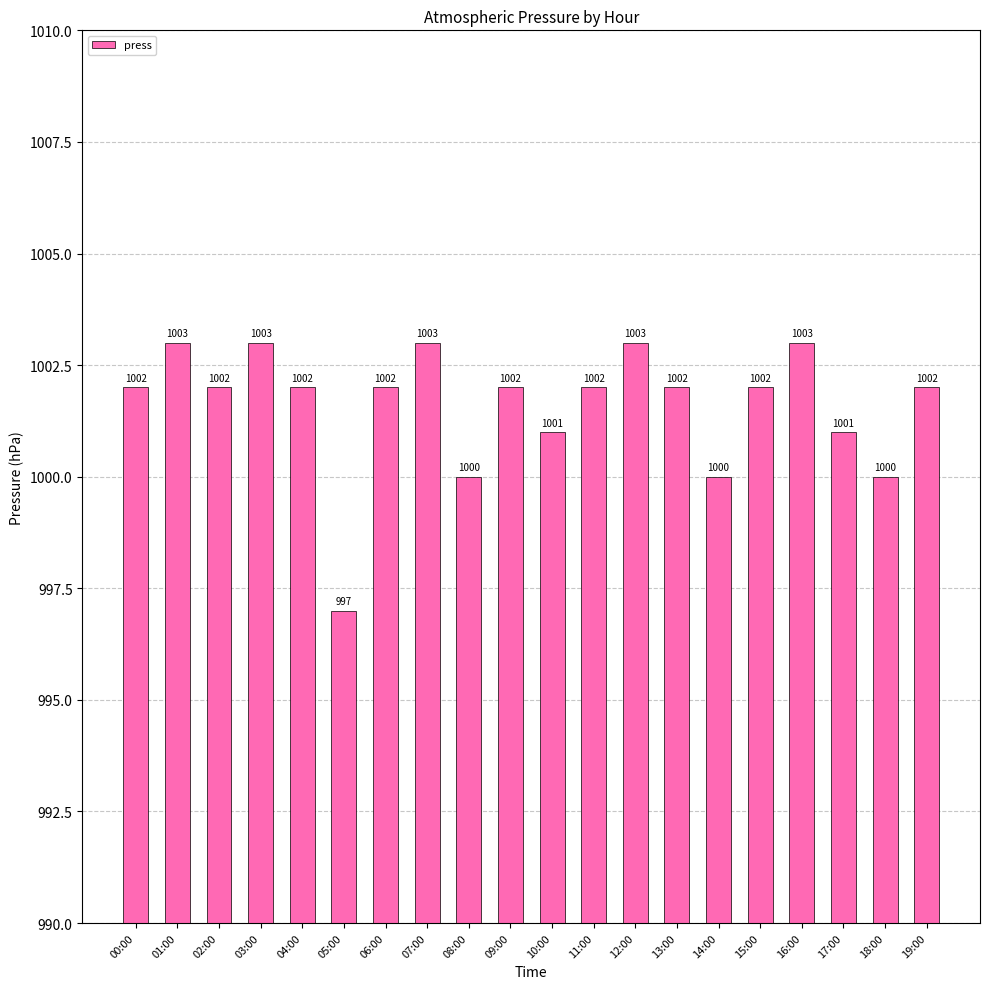

How many values are between 1001 and 1003?

16